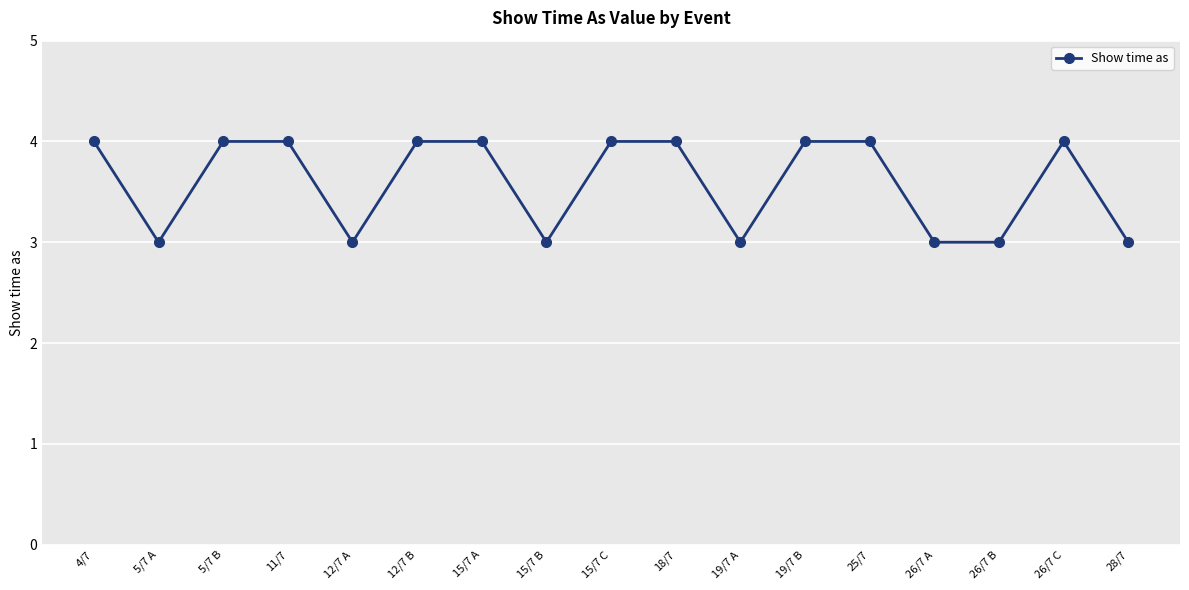

What is the minimum value shown in the chart?

3